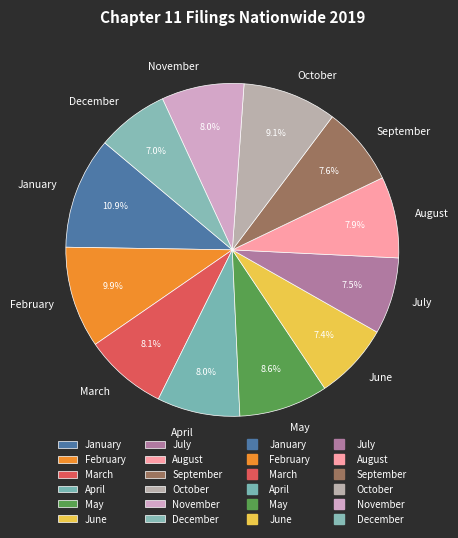

What is the largest slice in the pie chart?

January